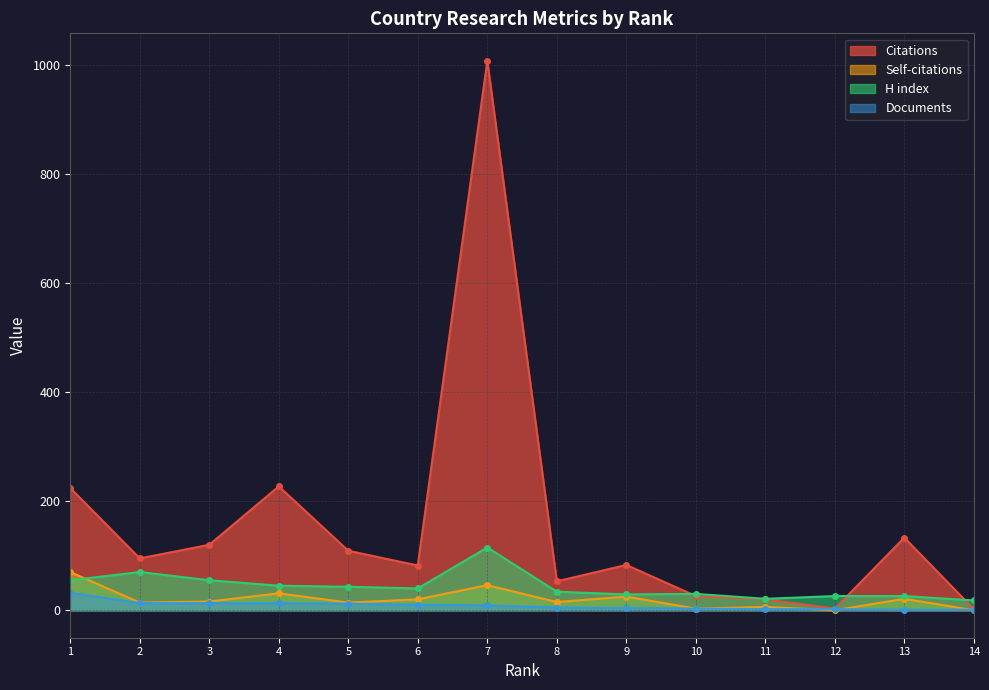

True or false: Documents has a value of 6 at 3.

False